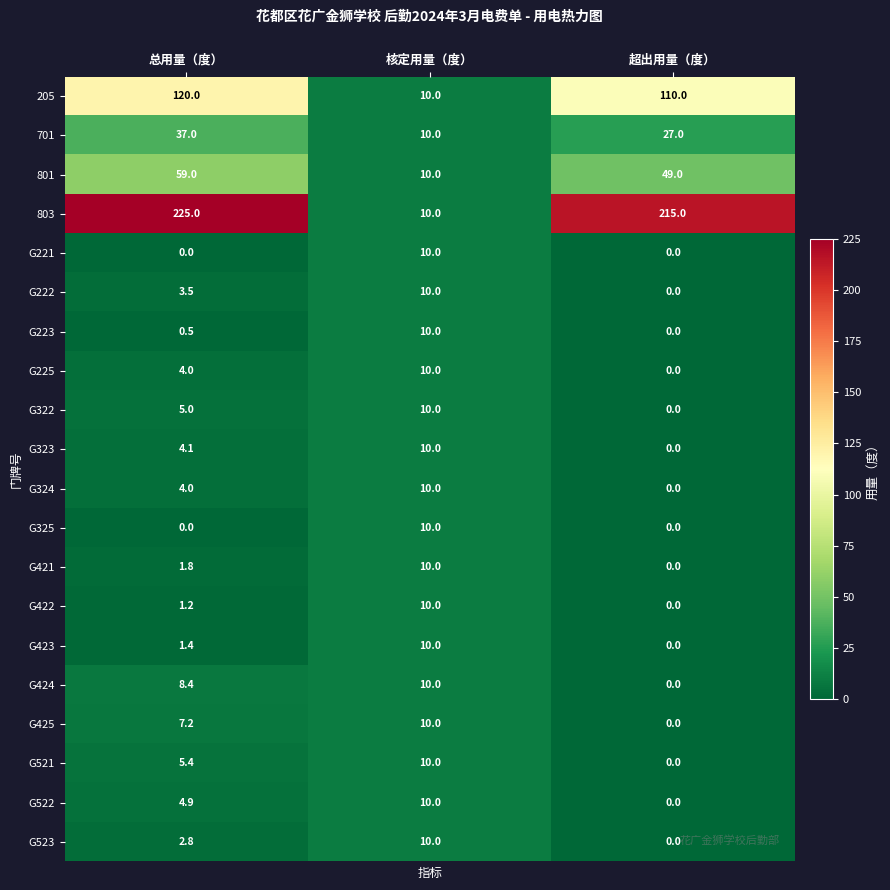

What is the difference between the second highest and minimum values in the 205 series?

100.0